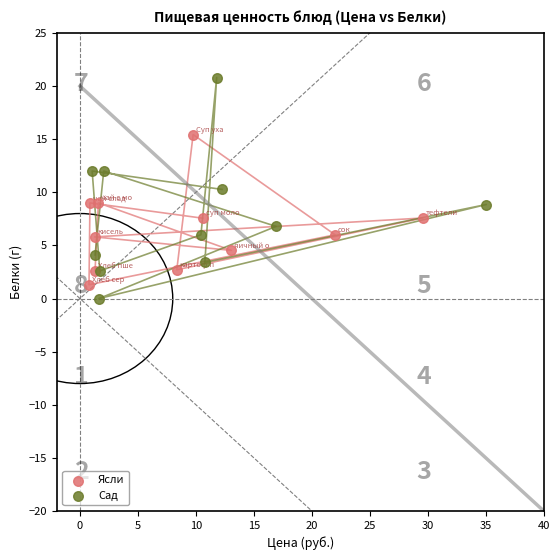

Which series reaches the maximum Y coordinate?

Сад